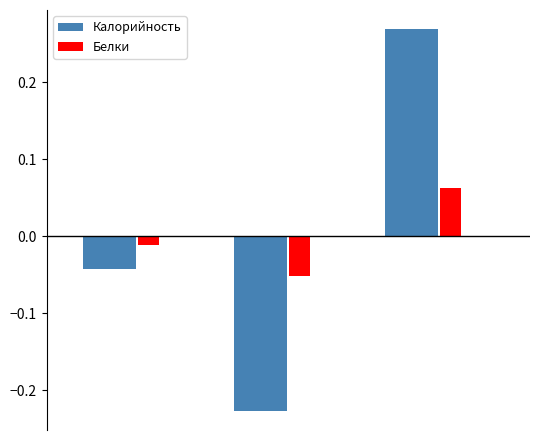

Which series has the widest spread of values?

Калорийность